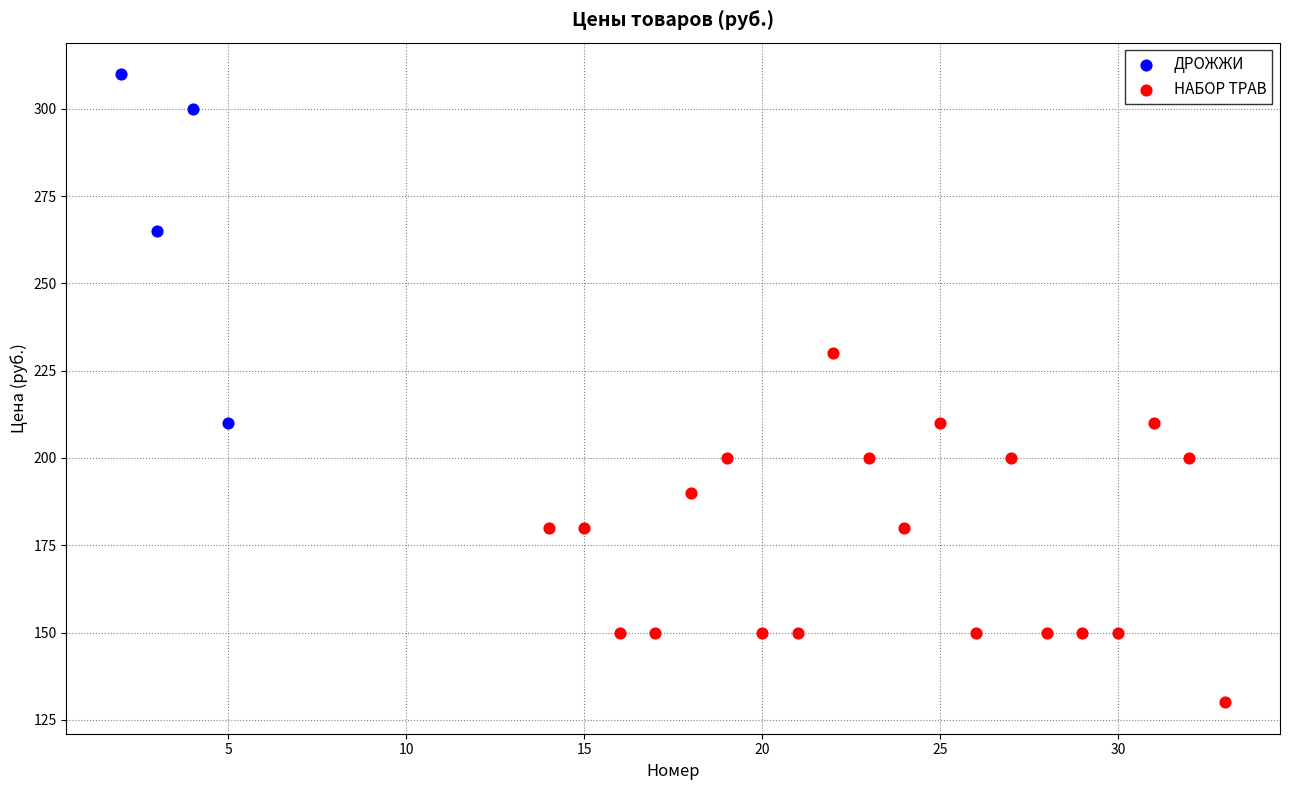

Which series reaches the maximum Y coordinate?

ДРОЖЖИ